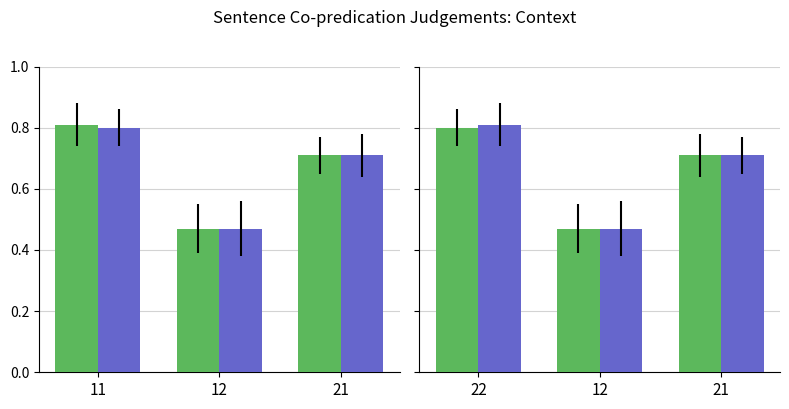

Where is work_id nearest to the value 0?

12